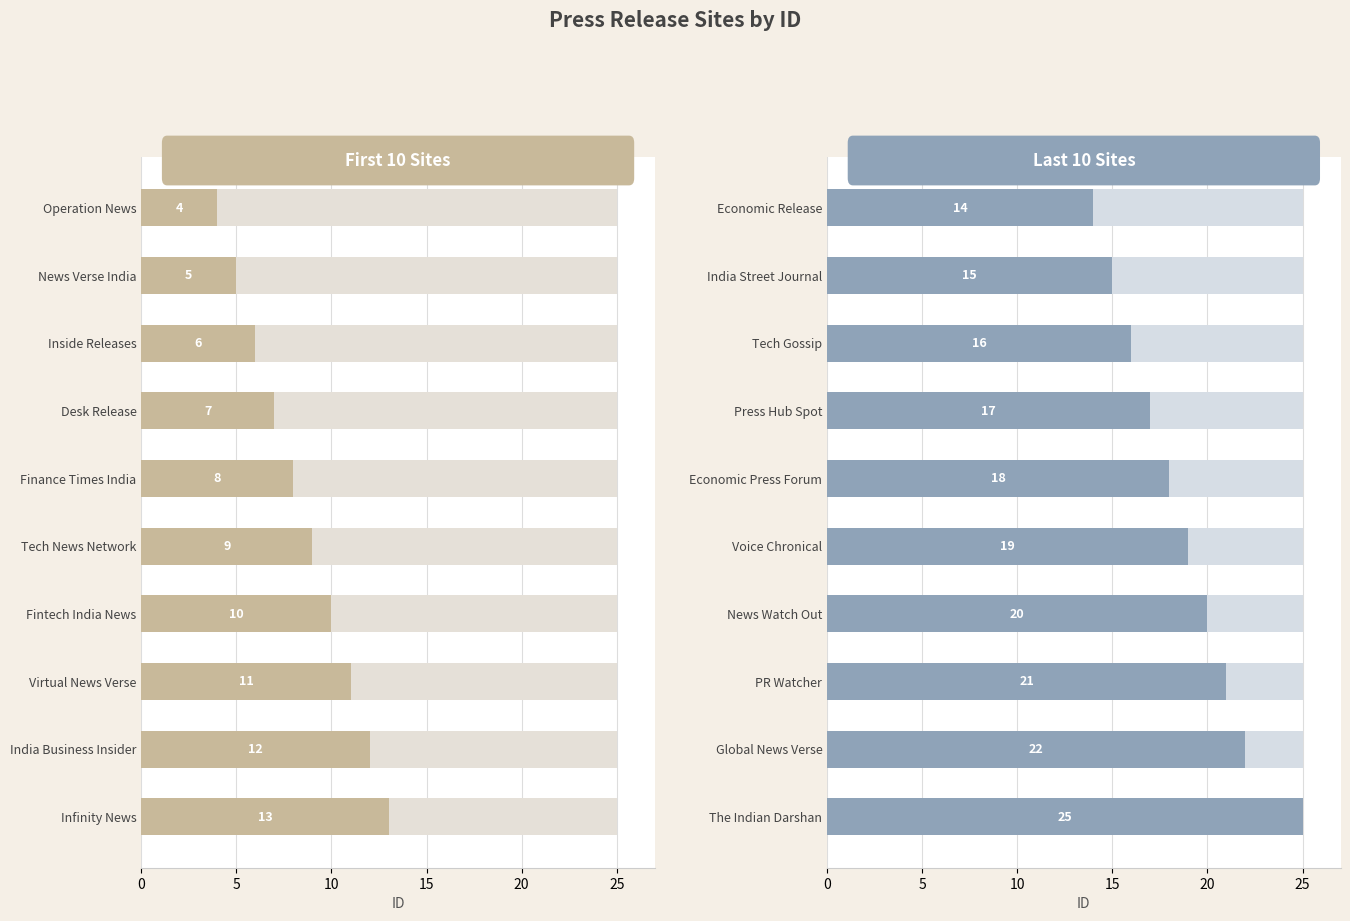

What is the highest value of the Remainder (Last 10) series?

11